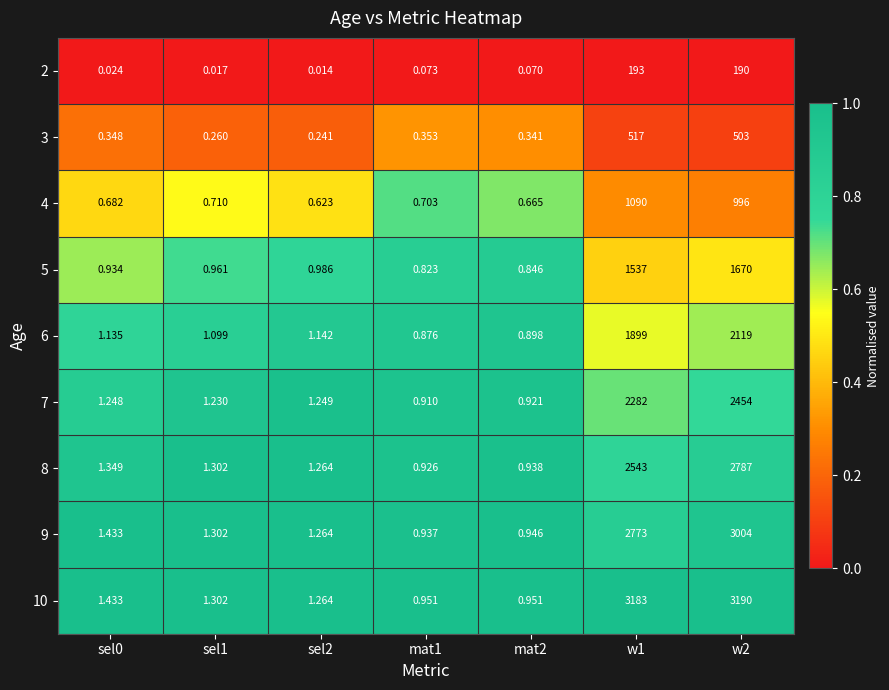

What is the difference between the highest and lowest values at w2?

3000.0